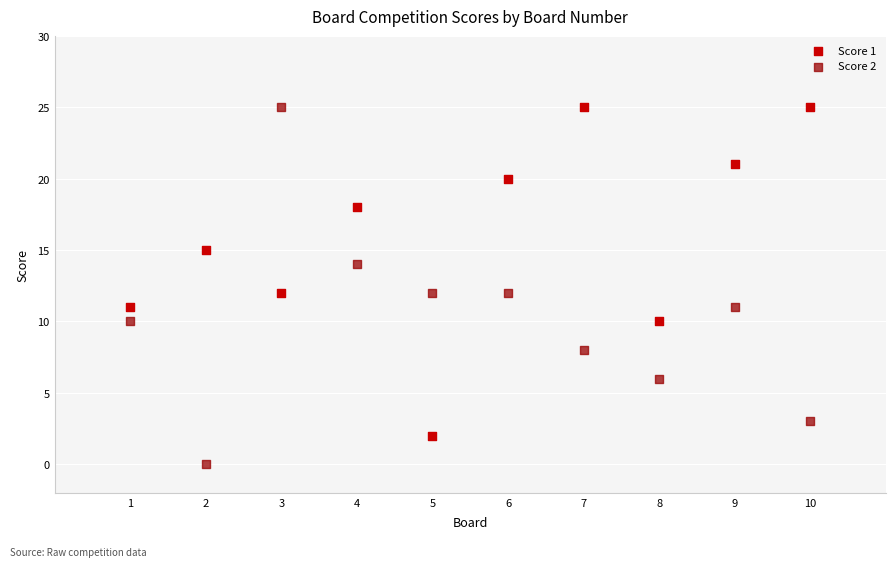

Which series has the largest Y range (max minus min)?

Score 2